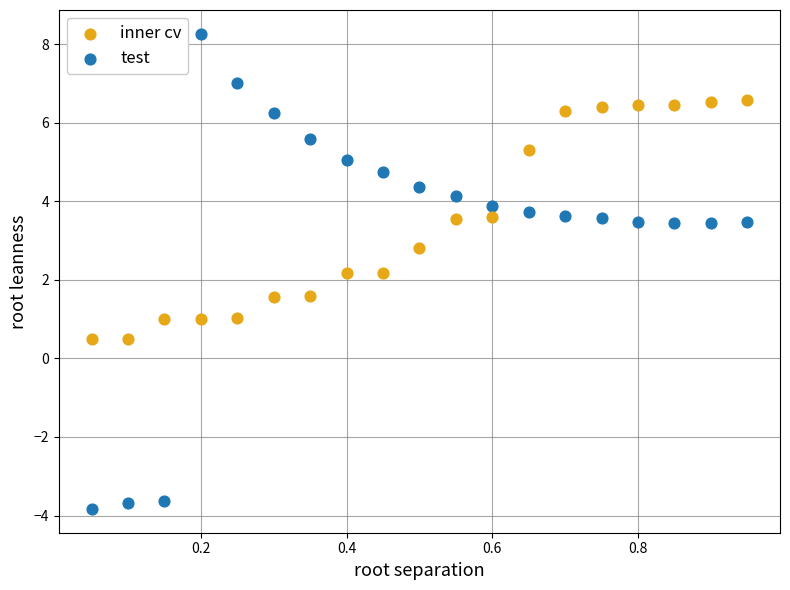

Which series has the largest Y range (max minus min)?

test